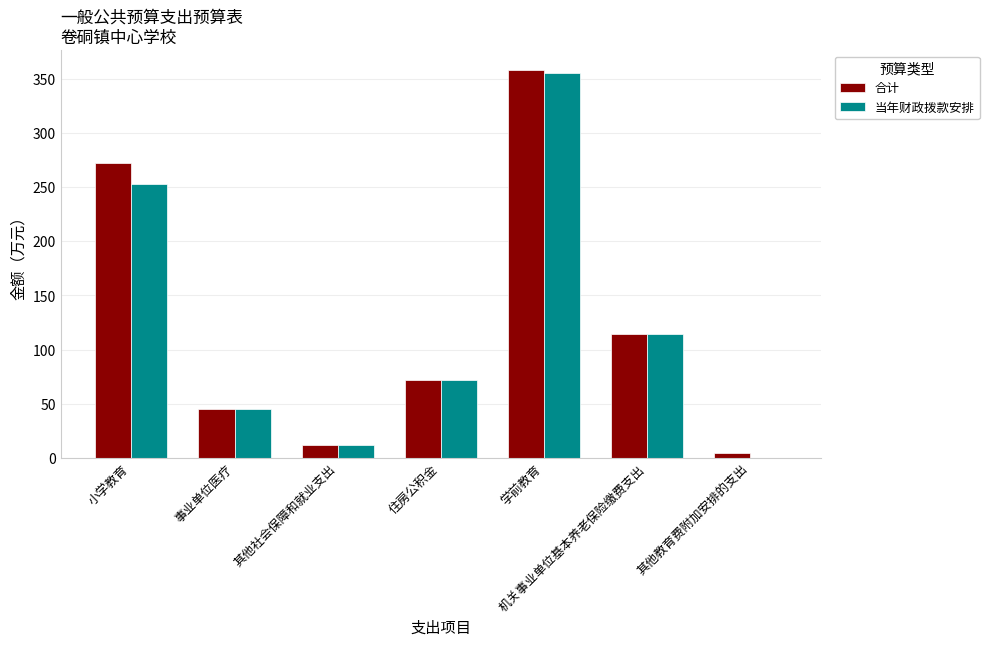

At which label does 当年财政拨款安排 first exceed 72?

小学教育